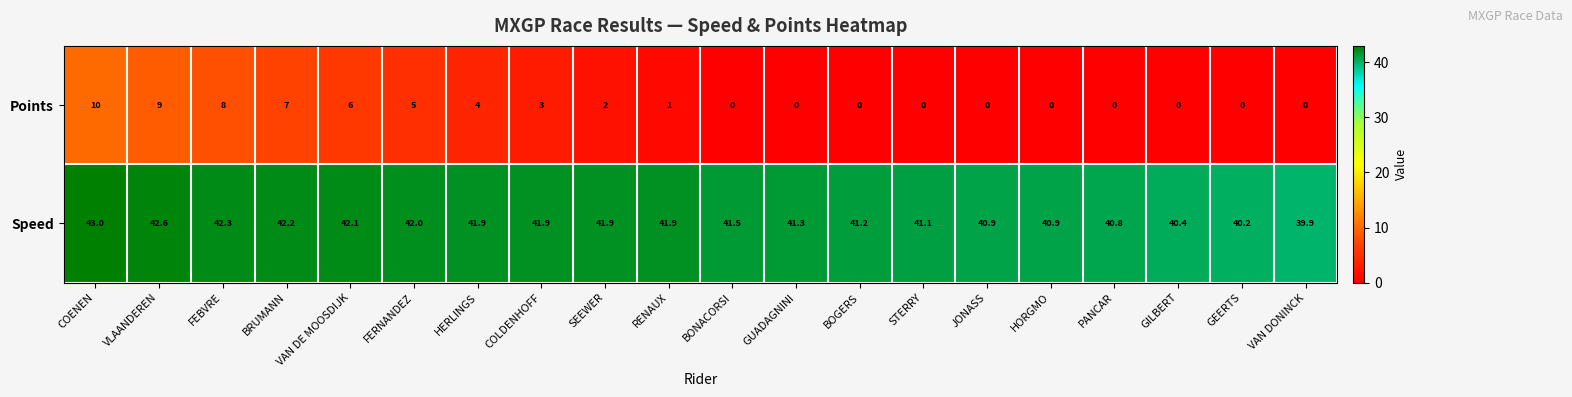

At which label does Points reach its peak?

COENEN